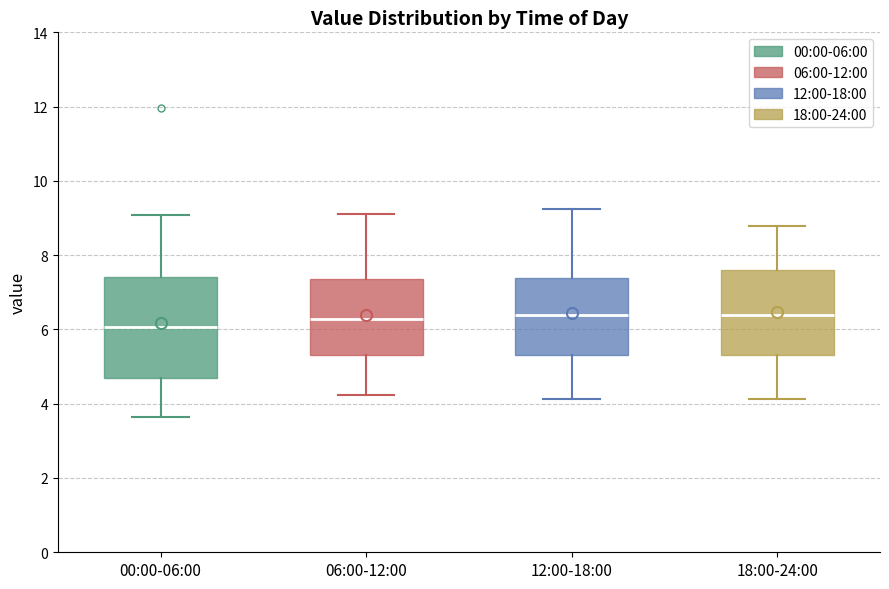

Comparing the boxes themselves (not the whiskers), which one is the tallest?

00:00-06:00